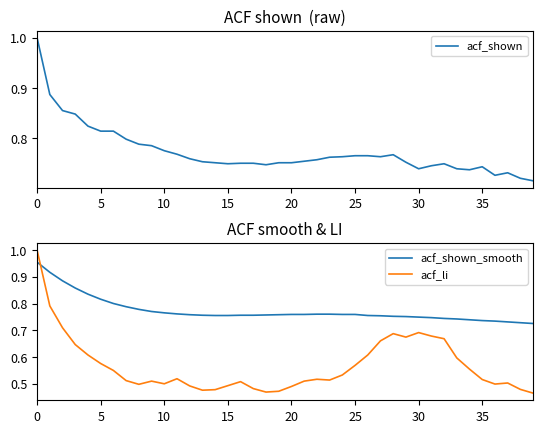

Which category has the lowest value in the acf_shown_smooth series?

39